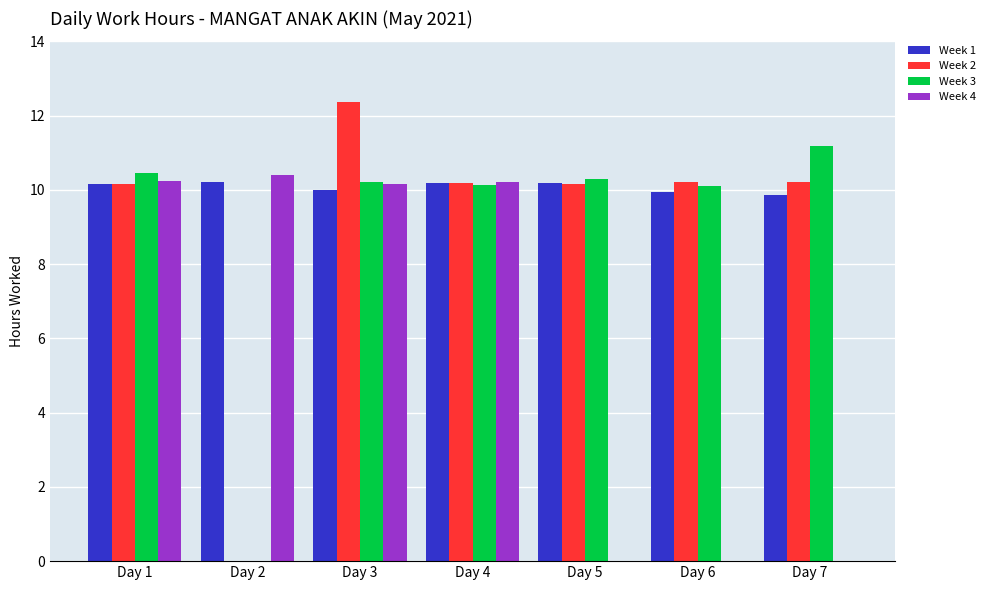

At which category is the sum across all series the highest?

Day 3